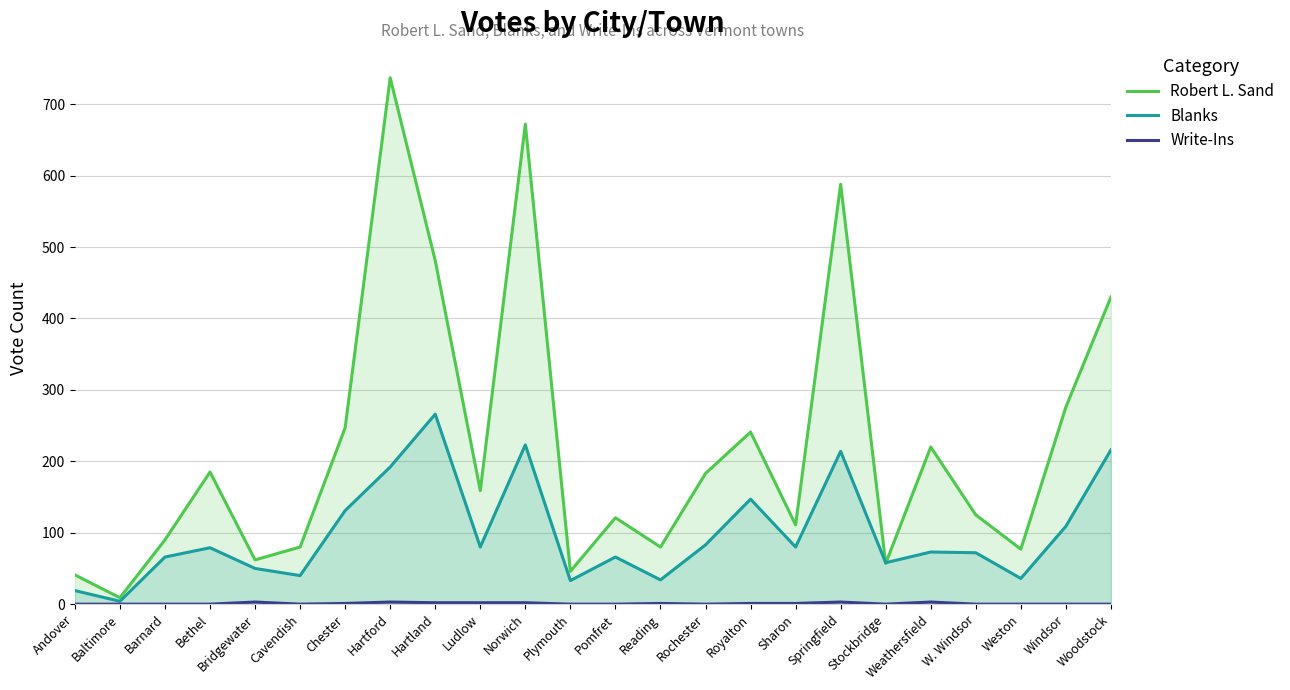

In Robert L. Sand, how many points are higher than both neighbors (excluding endpoints)?

7